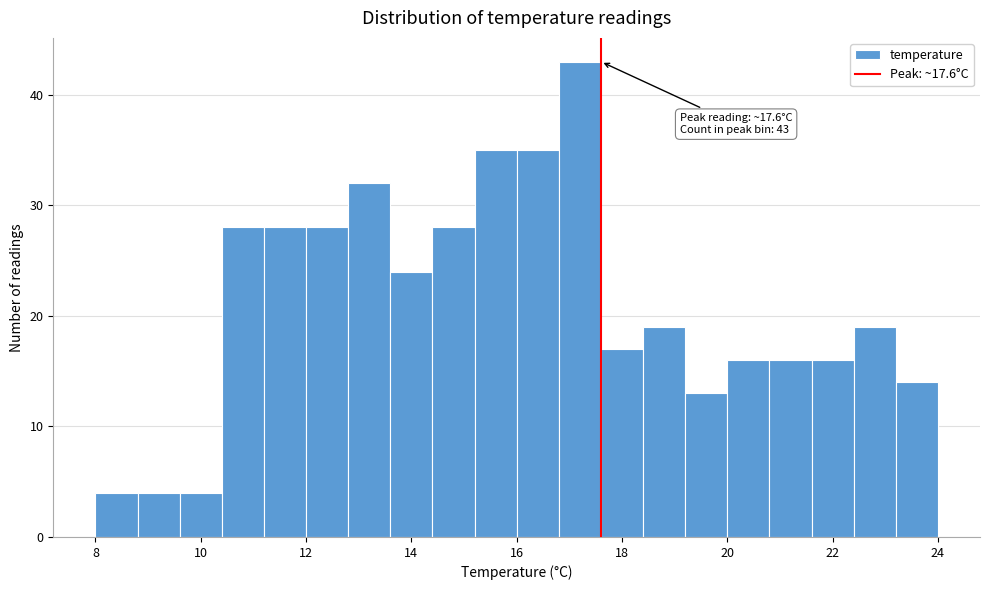

Which range on the x-axis has the tallest bar?

16.8 to 17.6